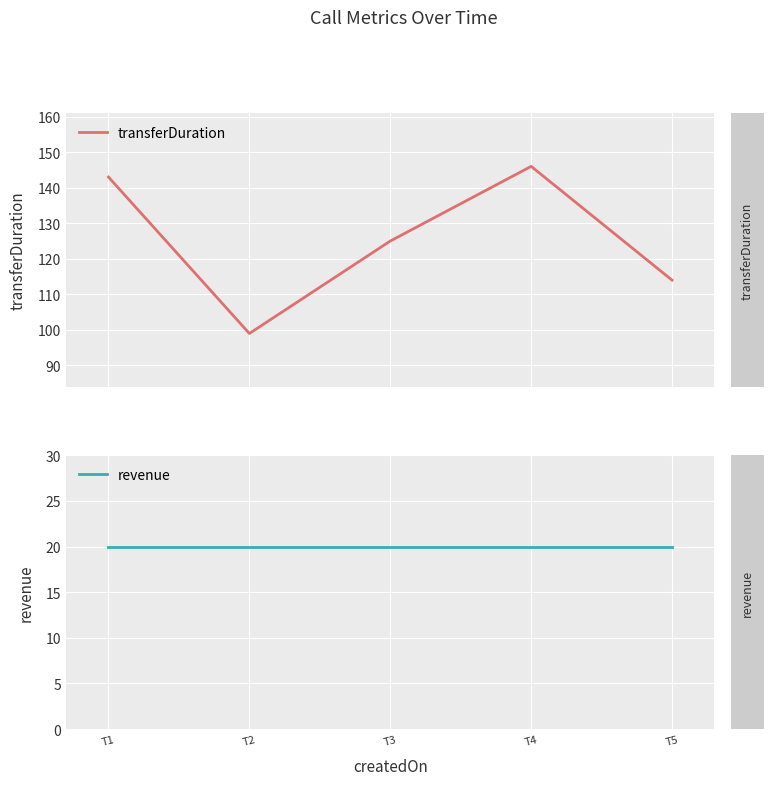

What is the spread (max minus min) of values at T3?

105